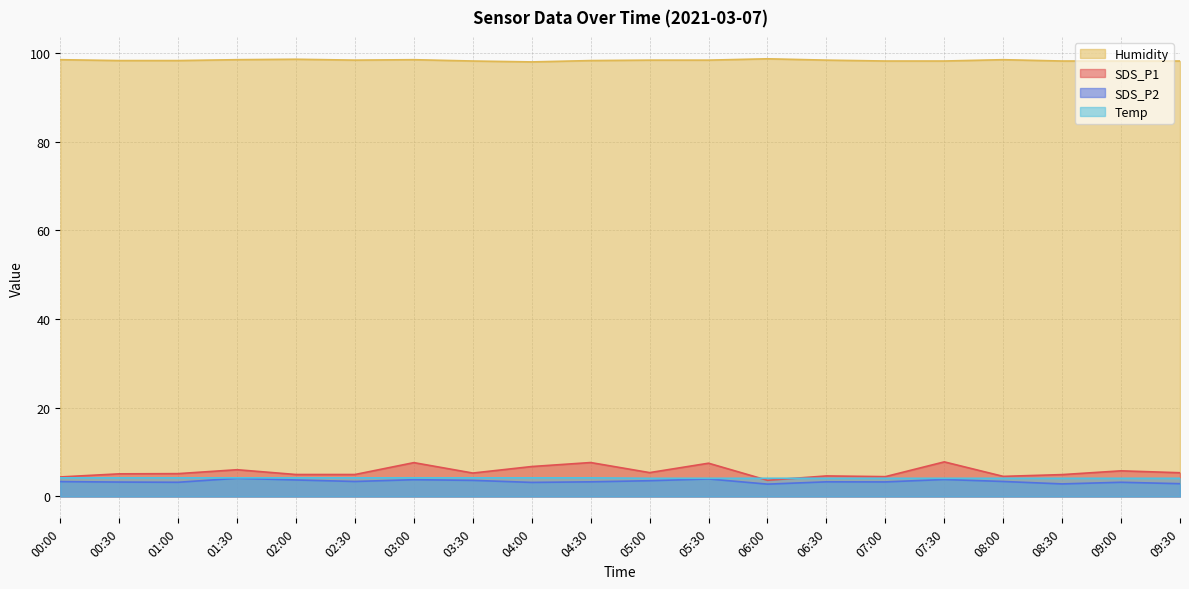

Rank the categories by Humidity value from lowest to highest.

04:00, 03:30, 07:00, 07:30, 08:30, 09:00, 09:30, 00:30, 01:00, 04:30, 02:30, 05:00, 05:30, 06:30, 00:00, 01:30, 03:00, 08:00, 02:00, 06:00